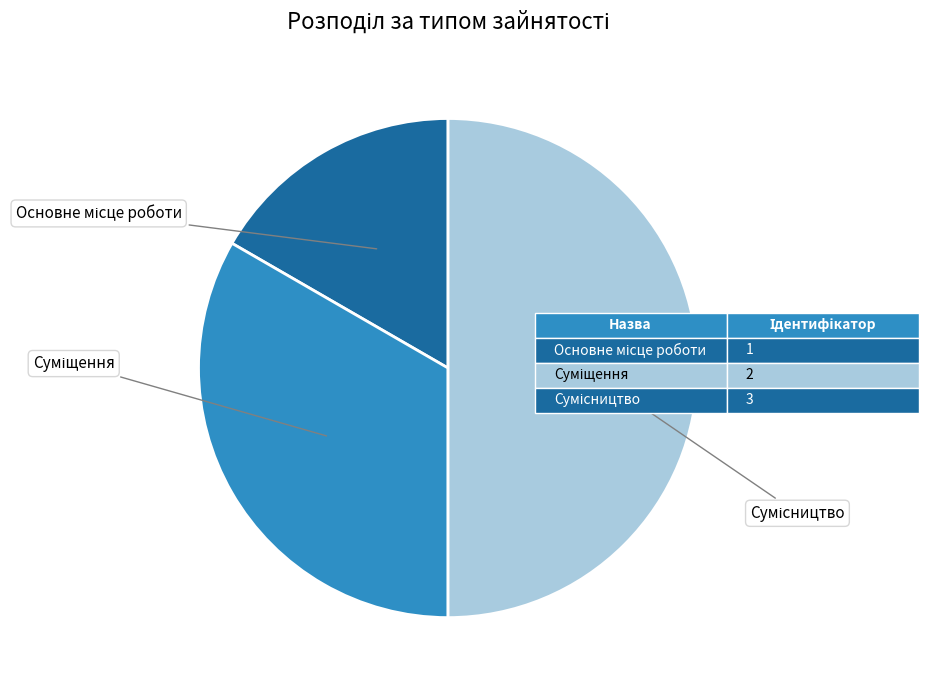

How many segments does this pie chart have?

3